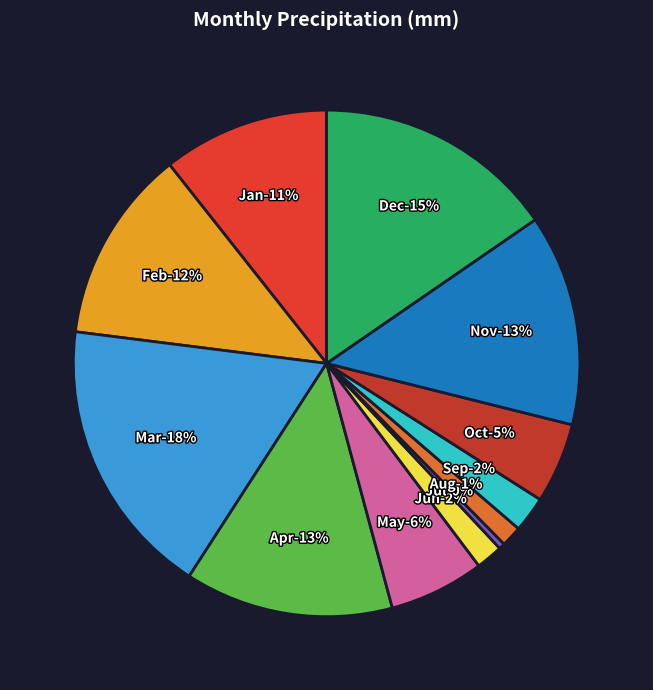

Does any single category account for the majority?

No